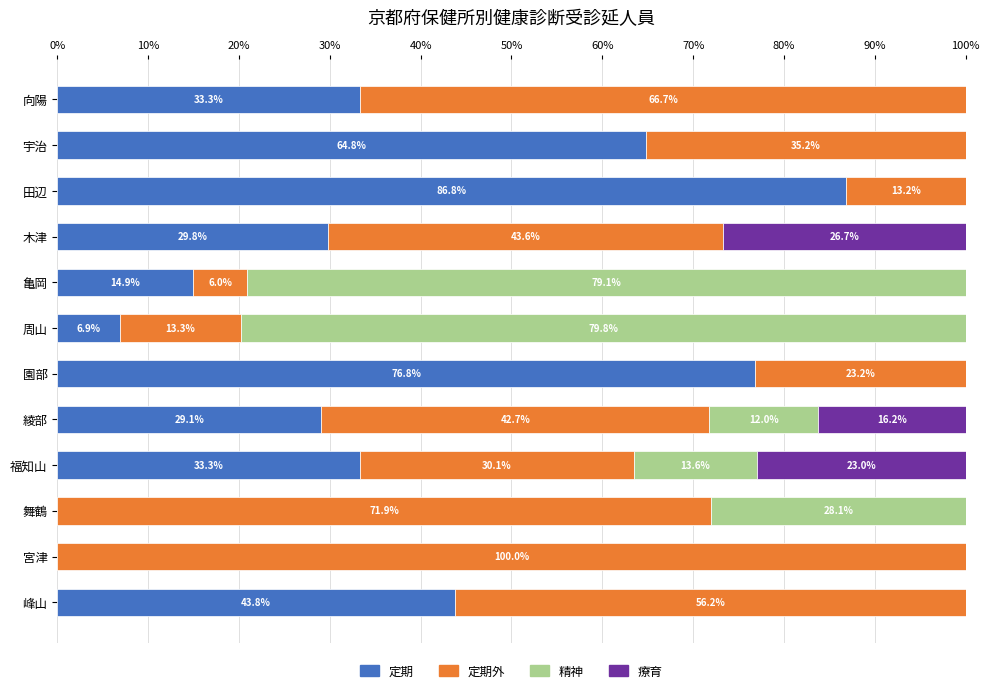

True or false: 定期 has a value of 110.7 at 宇治.

False